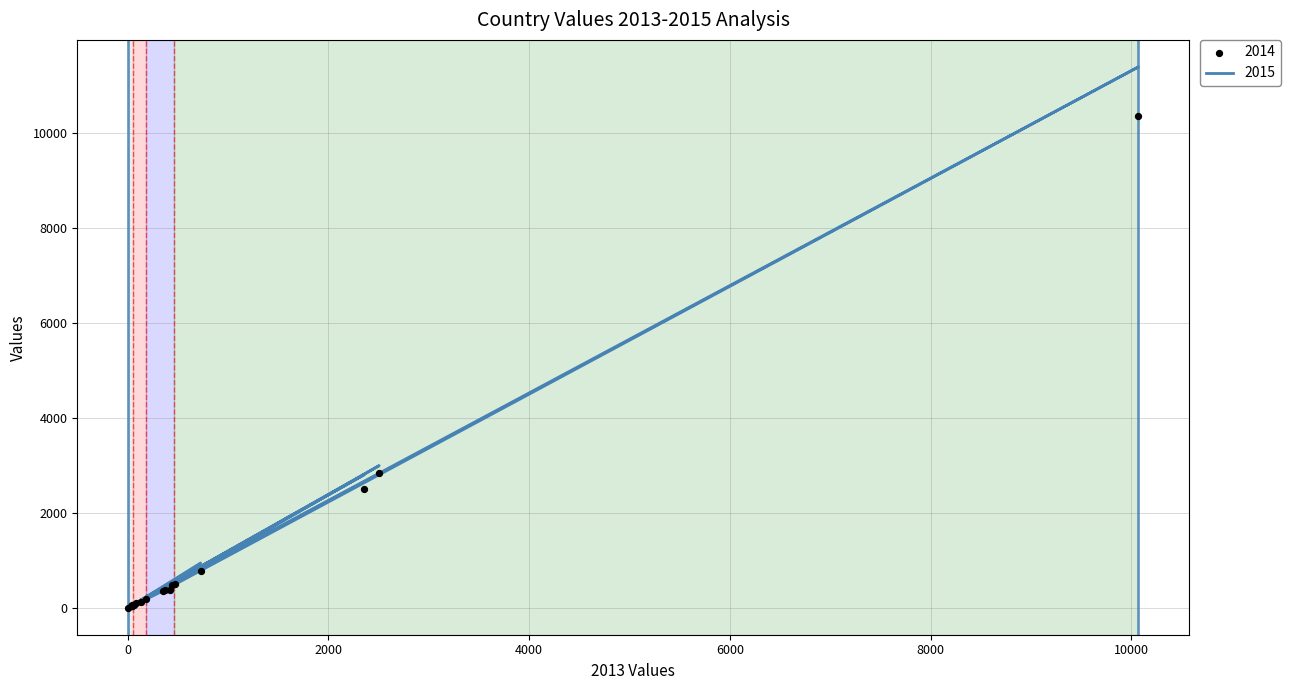

Which series has the largest Y range (max minus min)?

2015